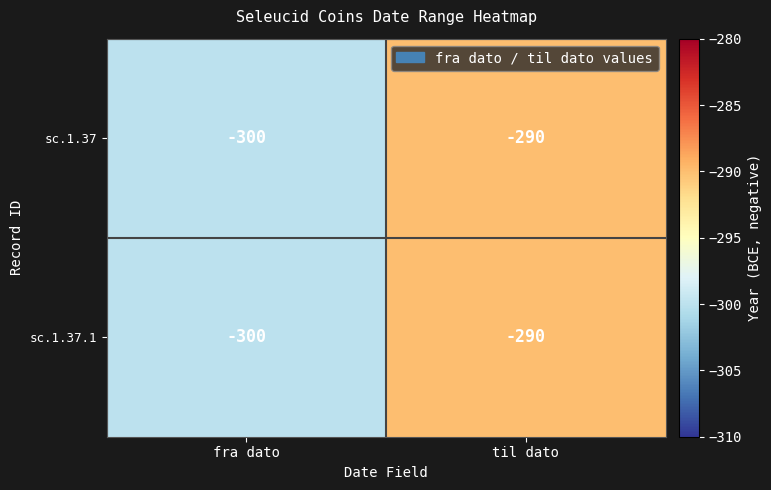

True or false: sc.1.37 has a value of -290 at til dato.

True